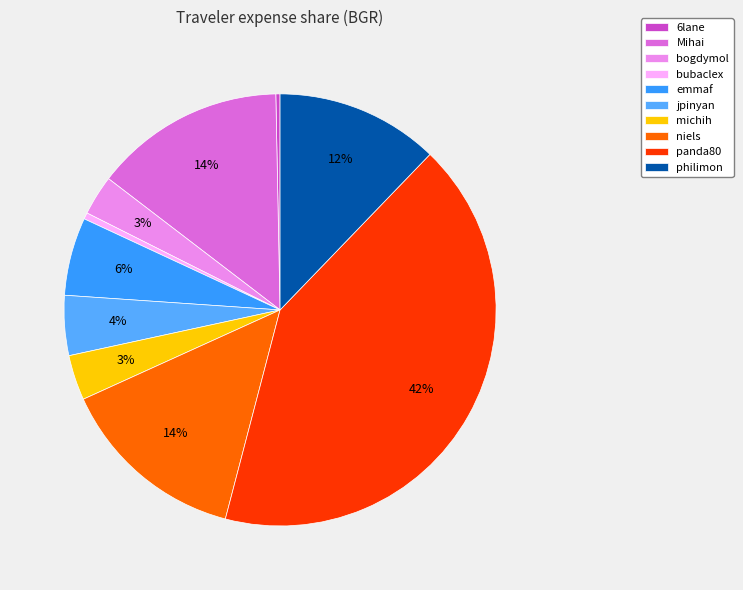

Is there a majority slice in this chart?

No